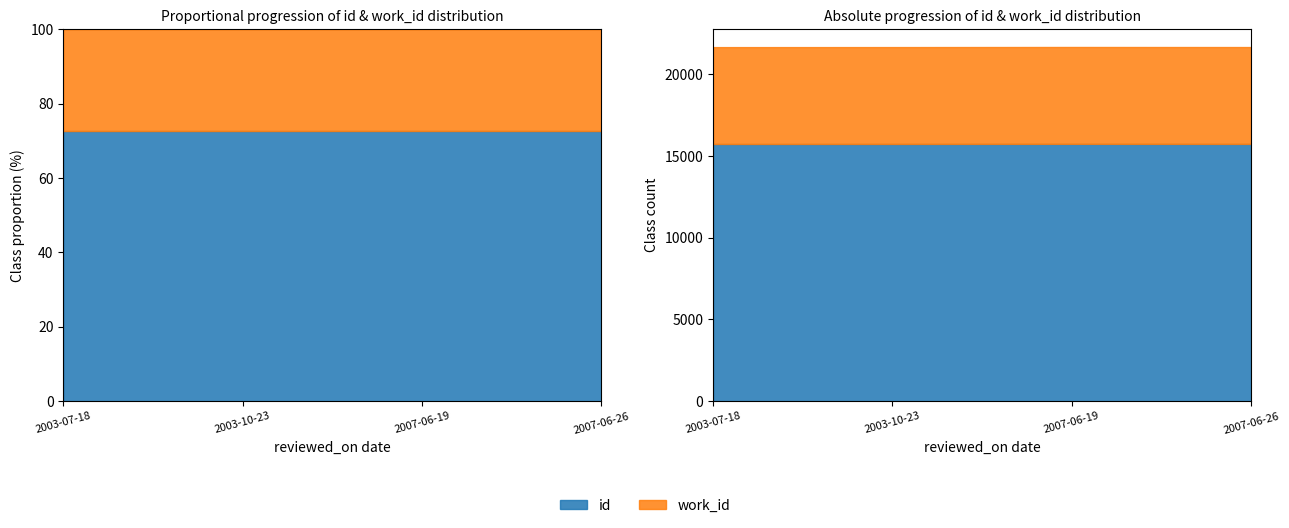

What is the sum of the id values at 2003-10-23 and 2007-06-19?

31480